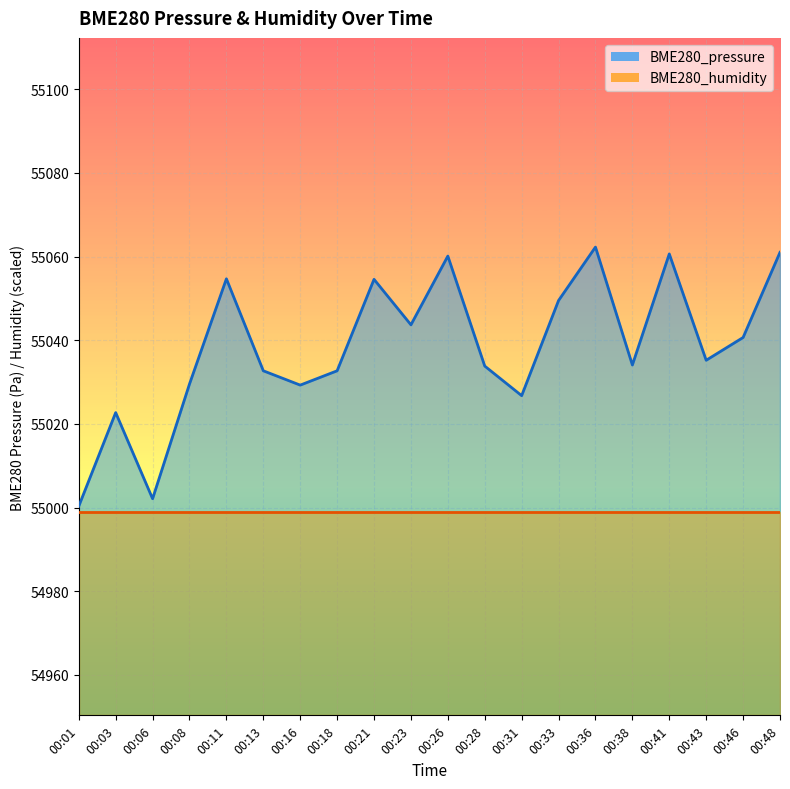

Where does the data first go above 55035?

00:11